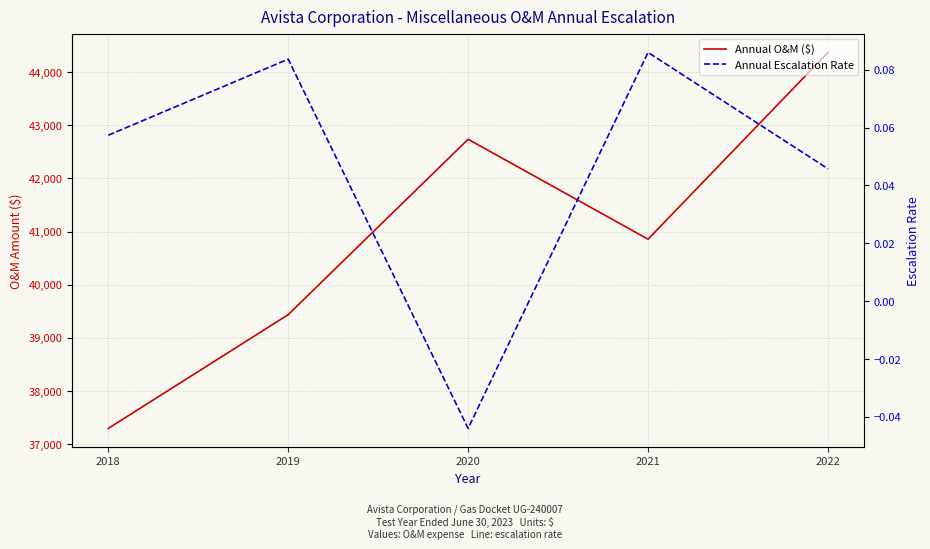

True or false: Annual Escalation Rate has a value of 0.1 at 2022.

False